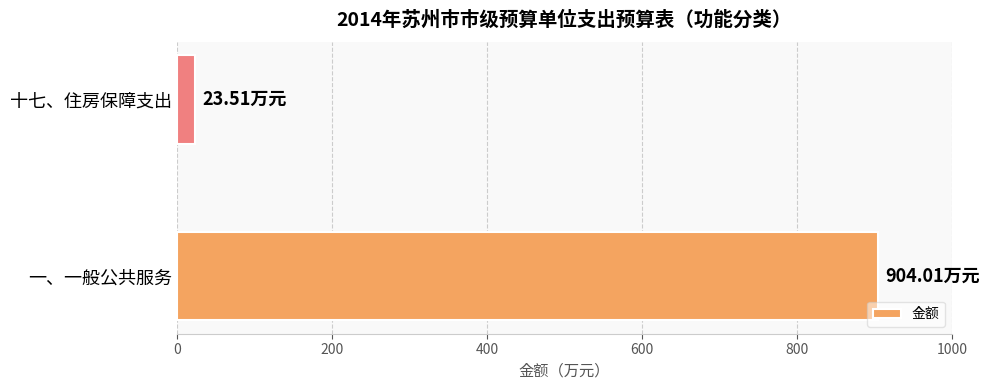

How many data points does each series have?

2